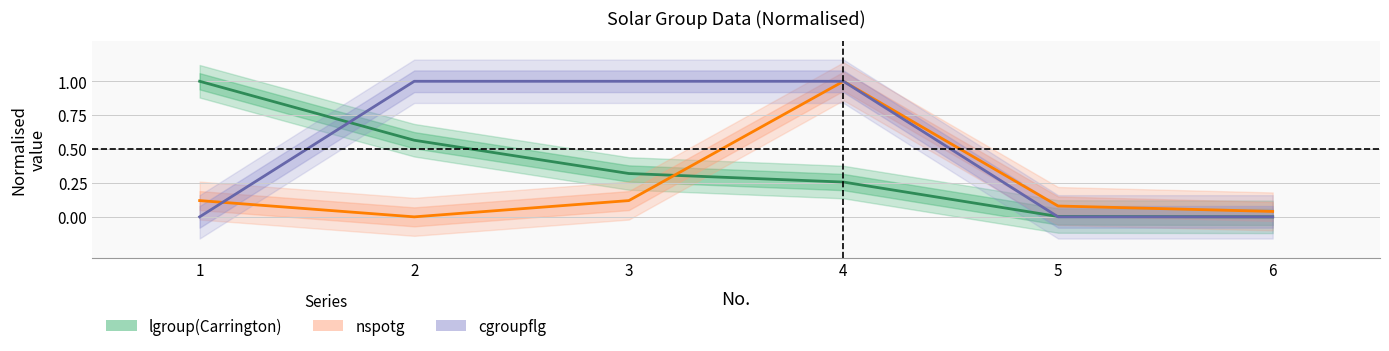

Which label corresponds to the largest value in the chart?

1